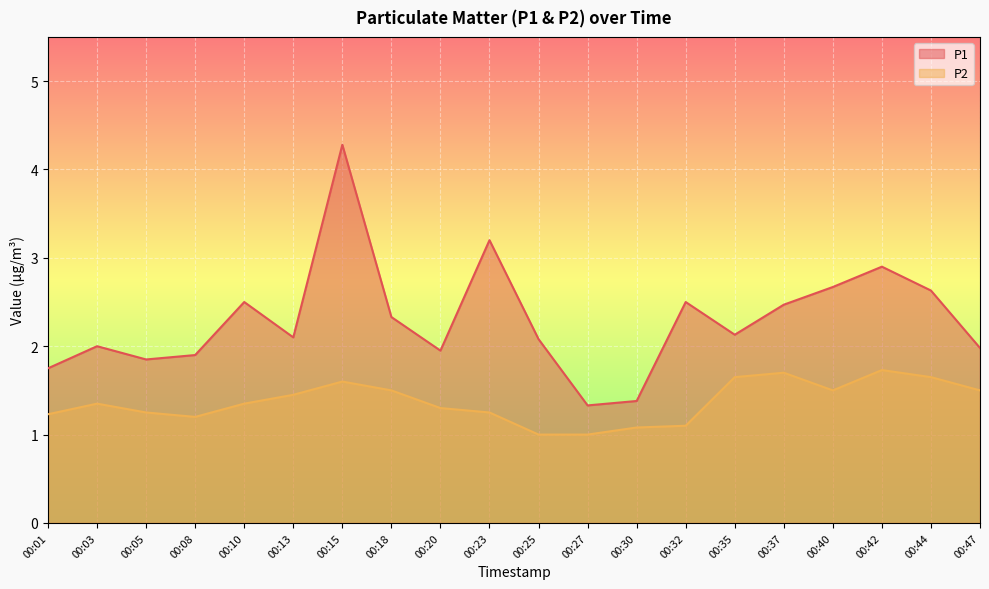

What is the total value across all series at 00:23?

4.5